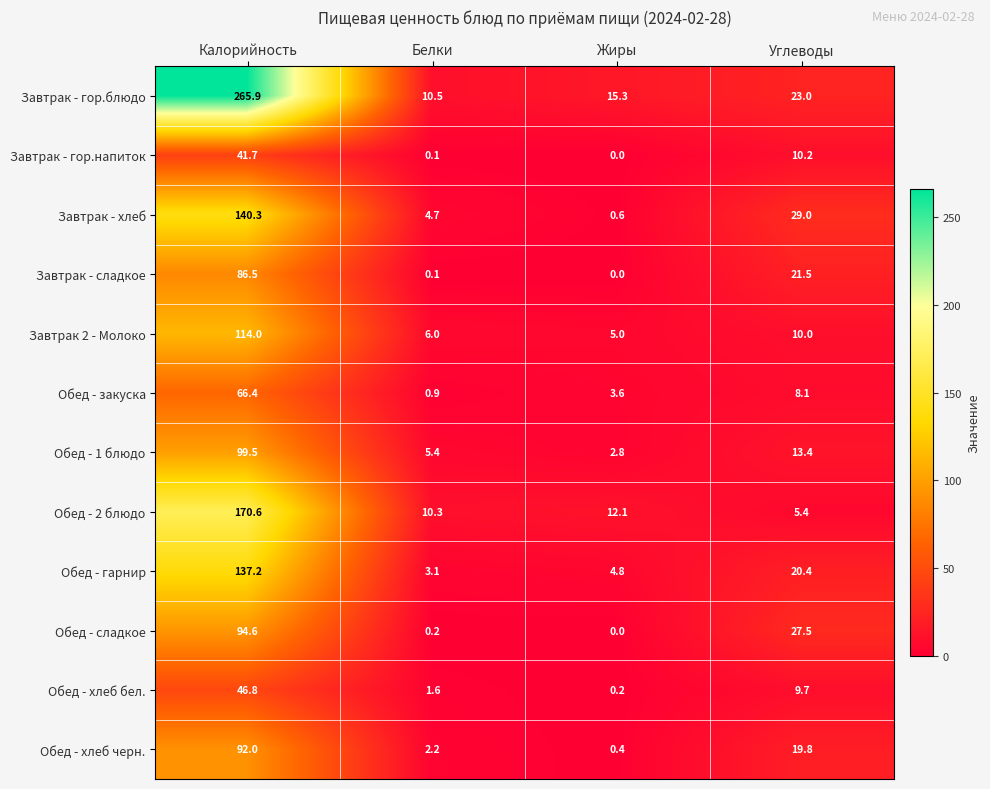

Count the number of categories in the chart.

4